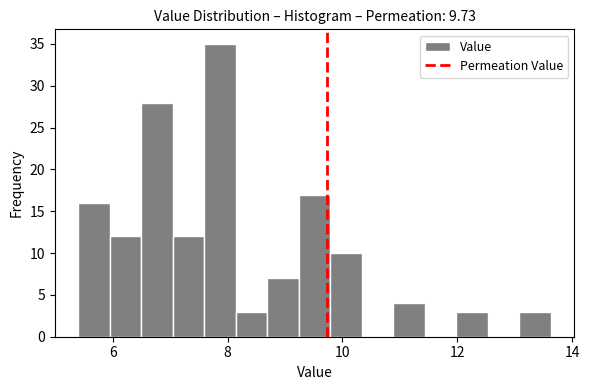

Read against the x-axis, roughly where is the centre of the tallest bar?

7.8